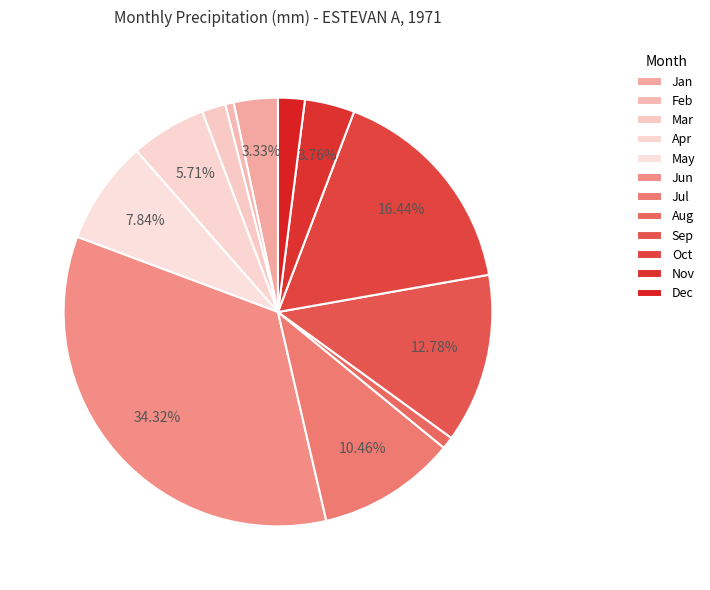

How many slices are in this pie chart?

12